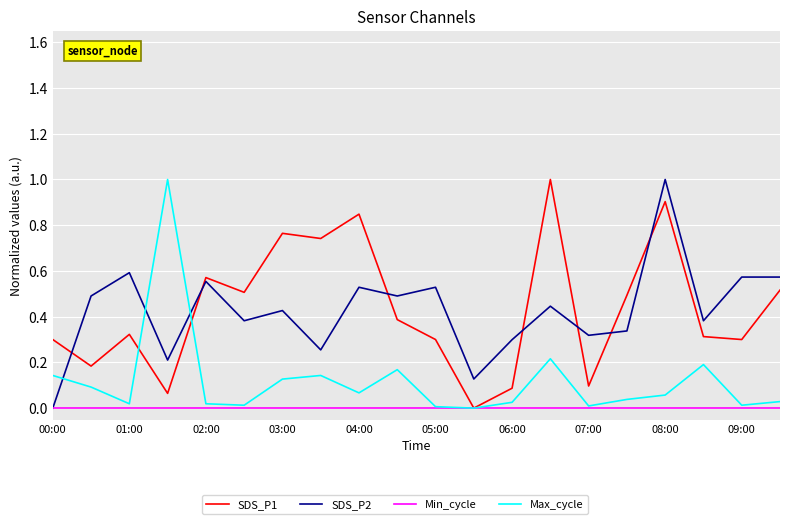

What is the maximum value shown in the chart?

1.0